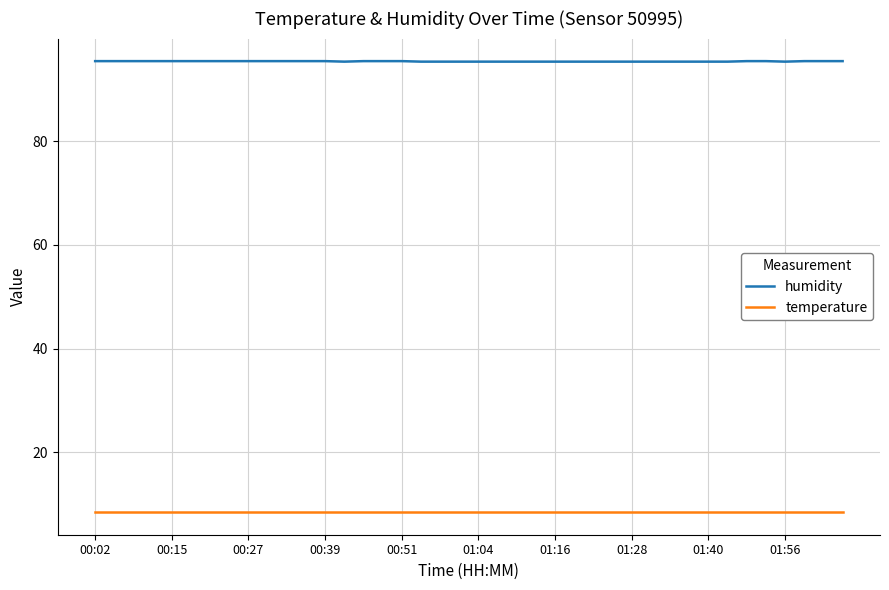

True or false: temperature and humidity cross at least once.

False